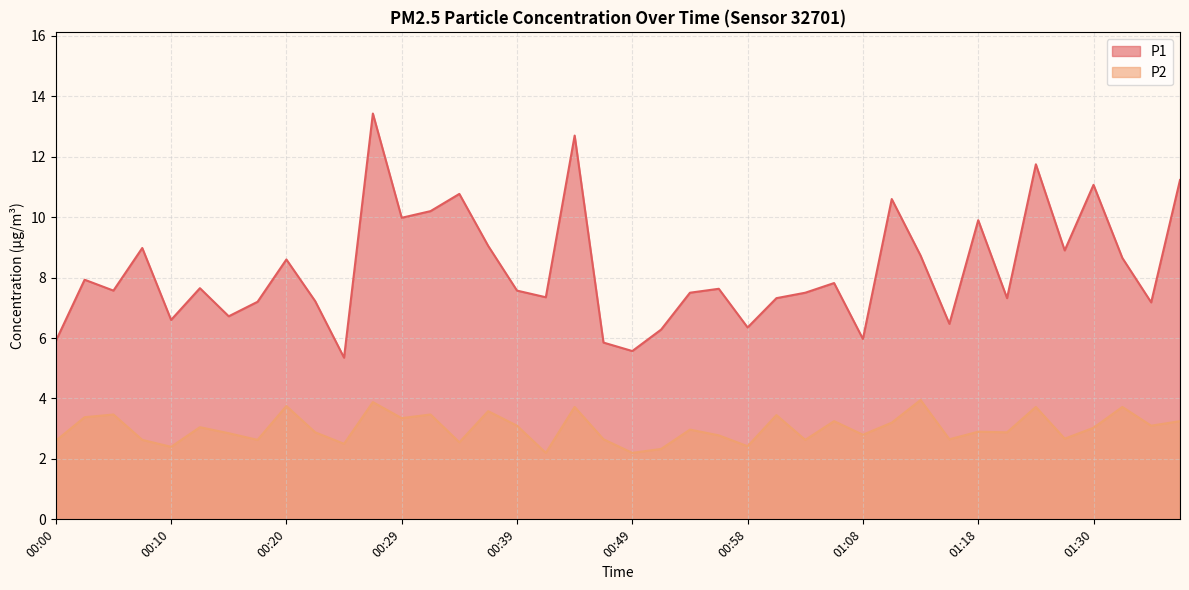

At 00:58, list the series in order from smallest to largest.

P2, P1